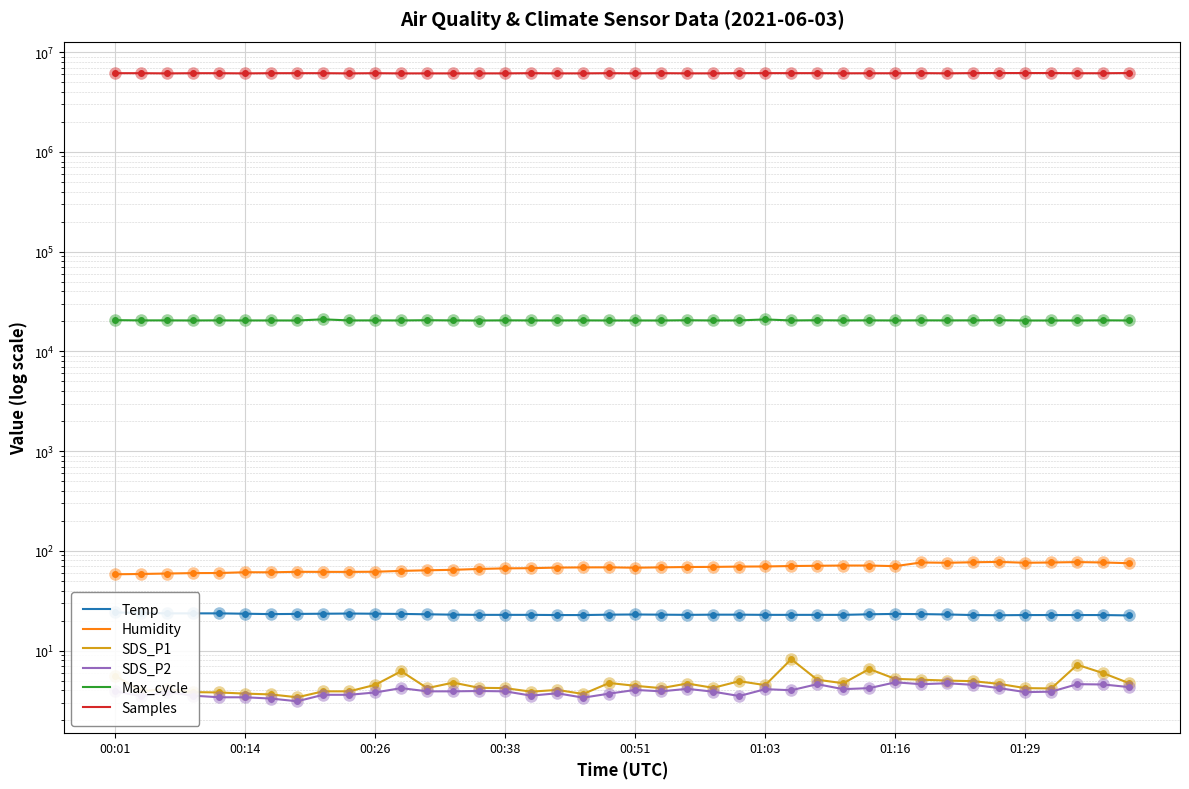

What is the minimum value shown in the chart?

3.1